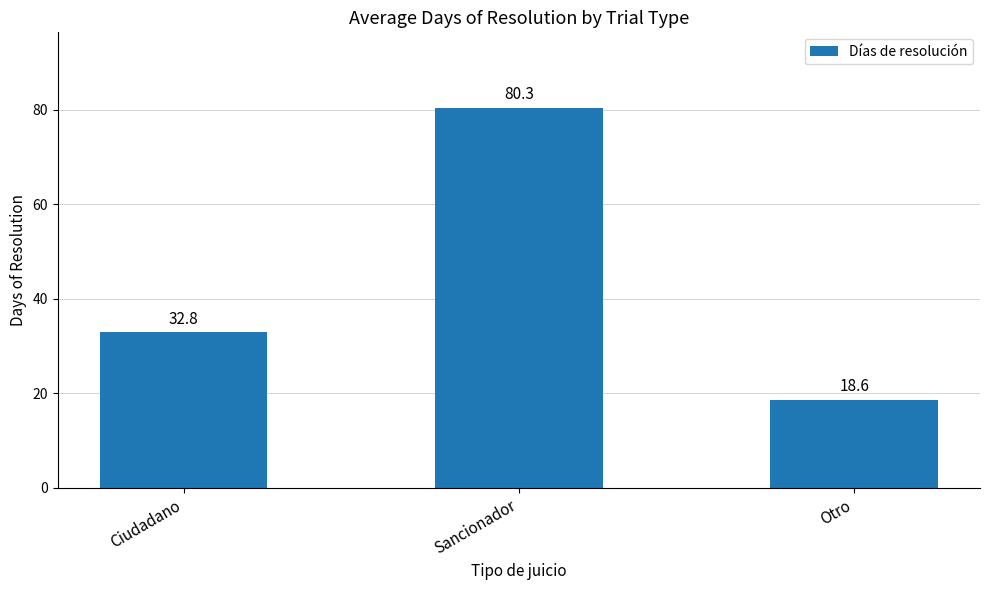

Reading right to left, extract all data points from this chart.

18.6	80.3	32.8